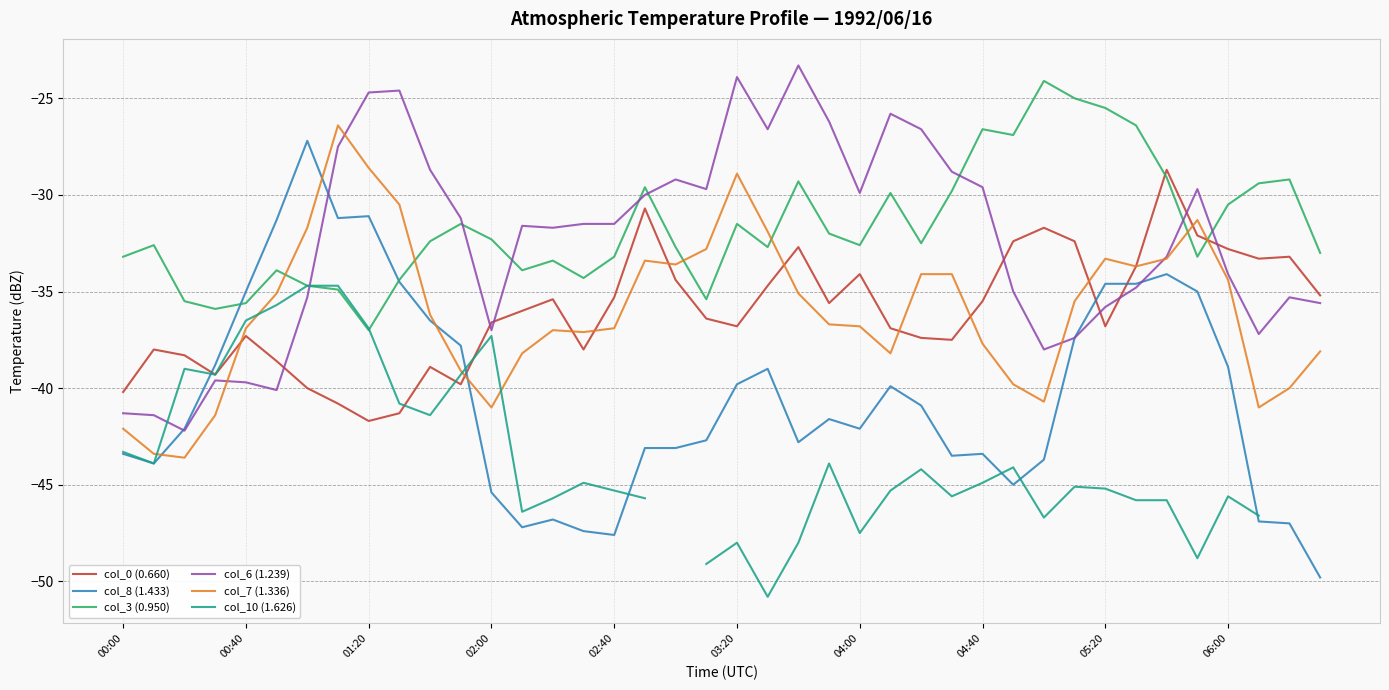

What is the minimum value for col_7 (1.336)?

-43.6